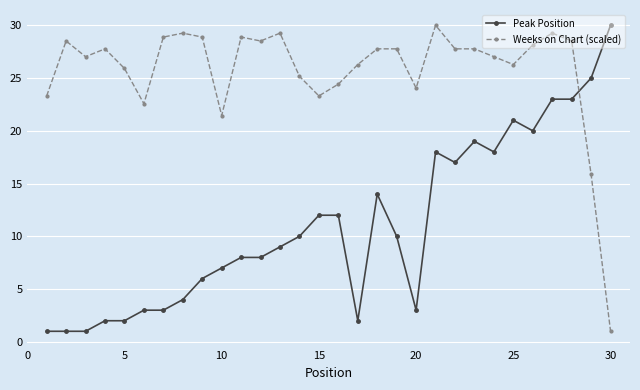

Reading left to right, list all the values displayed in this chart.

Peak Position: 1.0	1.0	1.0	2.0	2.0	3.0	3.0	4.0	6.0	7.0	8.0	8.0	9.0	10.0	12.0	12.0	2.0	14.0	10.0	3.0	18.0	17.0	19.0	18.0	21.0	20.0	23.0	23.0	25.0	30.0
Weeks on Chart (scaled): 23.3	28.5	27.0	27.8	25.9	22.6	28.9	29.3	28.9	21.4	28.9	28.5	29.3	25.2	23.3	24.4	26.3	27.8	27.8	24.1	30.0	27.8	27.8	27.0	26.3	28.1	29.3	28.5	15.9	1.0